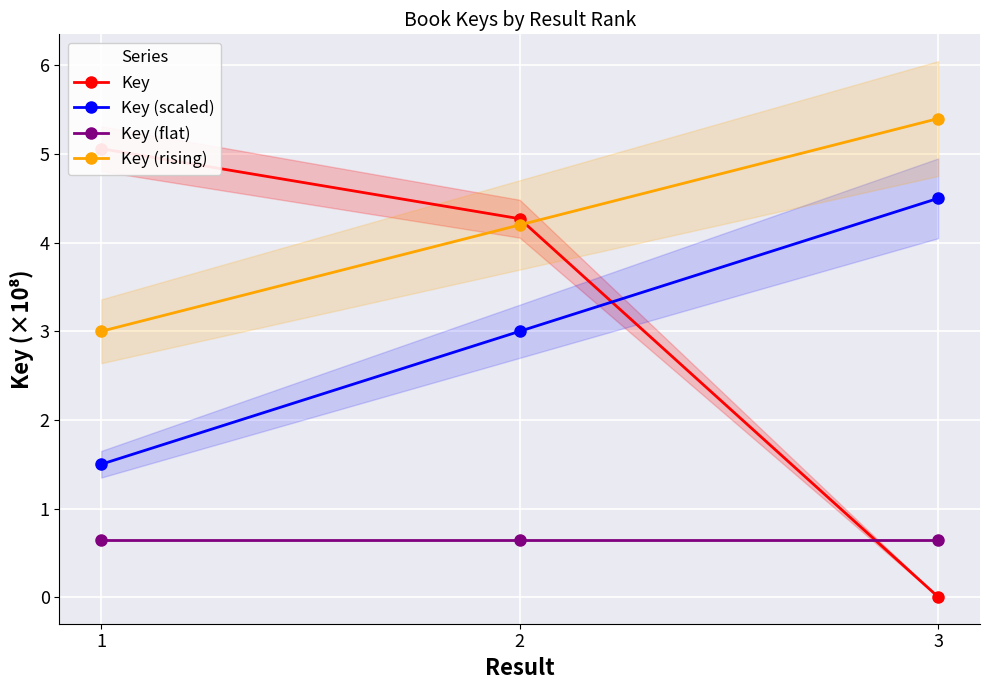

What is the value of the Key (scaled) point at the 3rd from the left?

4.5